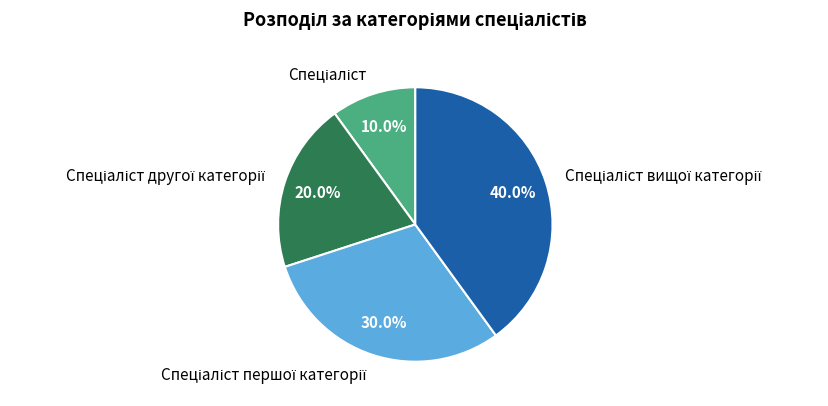

Is there a majority slice in this chart?

No